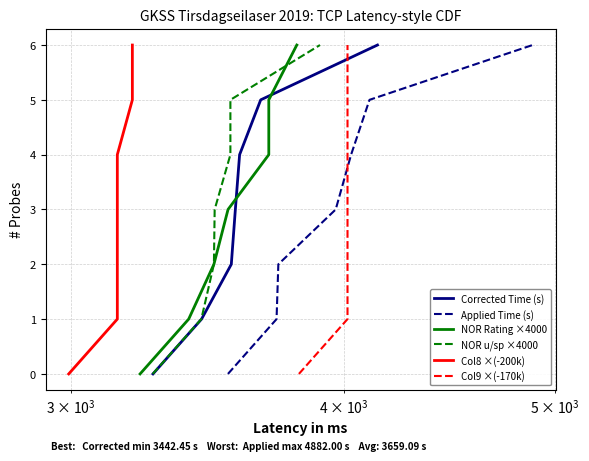

What is the maximum value for Corrected Time (s)?

6